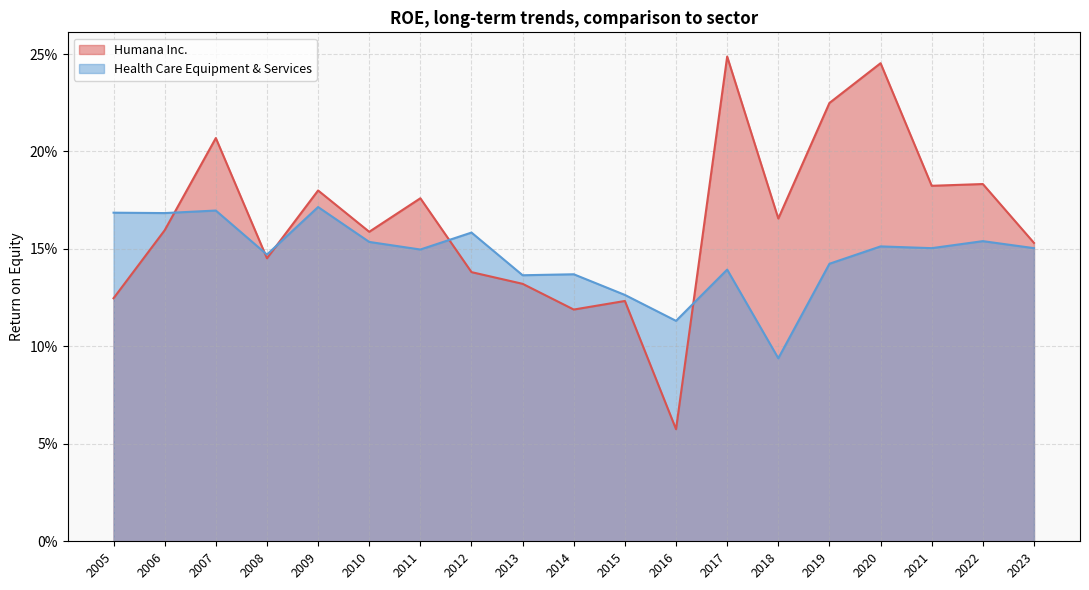

What is the average value of the Health Care Equipment & Services series?

0.1